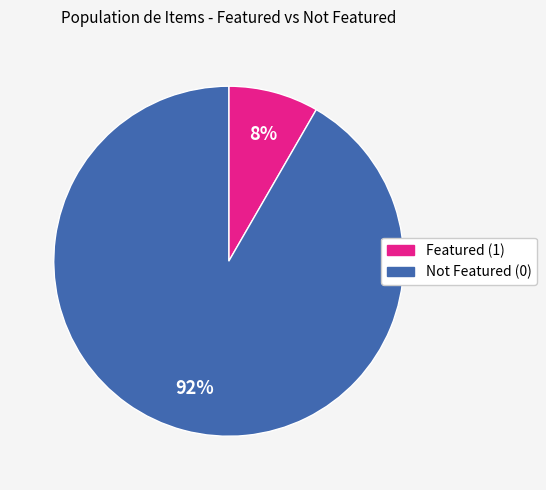

To the nearest percent, what is the average slice percentage?

50%